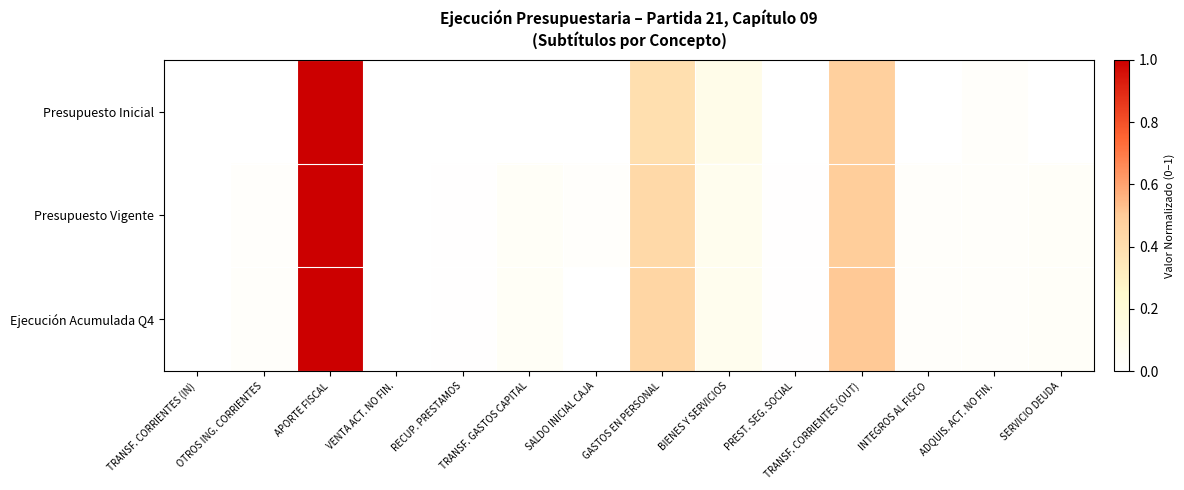

Reading right to left, extract all data points from this chart.

Presupuesto Inicial: SERVICIO DEUDA=0.0	ADQUIS. ACT. NO FIN.=0.0	INTEGROS AL FISCO=0.0	TRANSF. CORRIENTES (OUT)=0.5	PREST. SEG. SOCIAL=0.0	BIENES Y SERVICIOS=0.1	GASTOS EN PERSONAL=0.4	SALDO INICIAL CAJA=0.0	TRANSF. GASTOS CAPITAL=0.0	RECUP. PRESTAMOS=0.0	VENTA ACT. NO FIN.=0.0	APORTE FISCAL=1.0	OTROS ING. CORRIENTES=0.0	TRANSF. CORRIENTES (IN)=0.0
Presupuesto Vigente: SERVICIO DEUDA=0.0	ADQUIS. ACT. NO FIN.=0.0	INTEGROS AL FISCO=0.0	TRANSF. CORRIENTES (OUT)=0.5	PREST. SEG. SOCIAL=0.0	BIENES Y SERVICIOS=0.1	GASTOS EN PERSONAL=0.4	SALDO INICIAL CAJA=0.0	TRANSF. GASTOS CAPITAL=0.0	RECUP. PRESTAMOS=0.0	VENTA ACT. NO FIN.=0.0	APORTE FISCAL=1.0	OTROS ING. CORRIENTES=0.0	TRANSF. CORRIENTES (IN)=0.0
Ejecución Acumulada Q4: SERVICIO DEUDA=0.0	ADQUIS. ACT. NO FIN.=0.0	INTEGROS AL FISCO=0.0	TRANSF. CORRIENTES (OUT)=0.5	PREST. SEG. SOCIAL=0.0	BIENES Y SERVICIOS=0.1	GASTOS EN PERSONAL=0.4	SALDO INICIAL CAJA=0.0	TRANSF. GASTOS CAPITAL=0.0	RECUP. PRESTAMOS=0.0	VENTA ACT. NO FIN.=0.0	APORTE FISCAL=1.0	OTROS ING. CORRIENTES=0.0	TRANSF. CORRIENTES (IN)=0.0